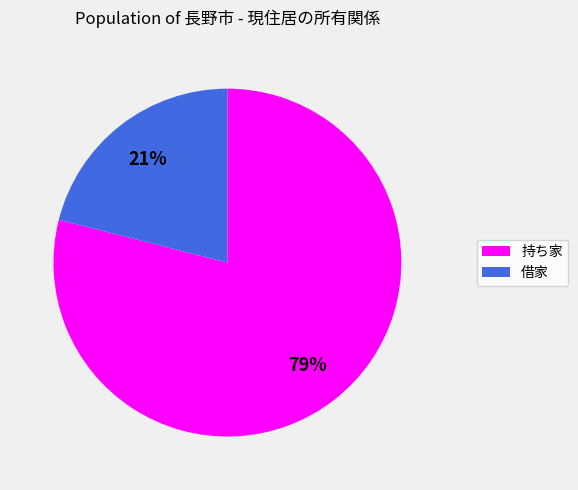

Which category has the biggest portion of the pie?

持ち家